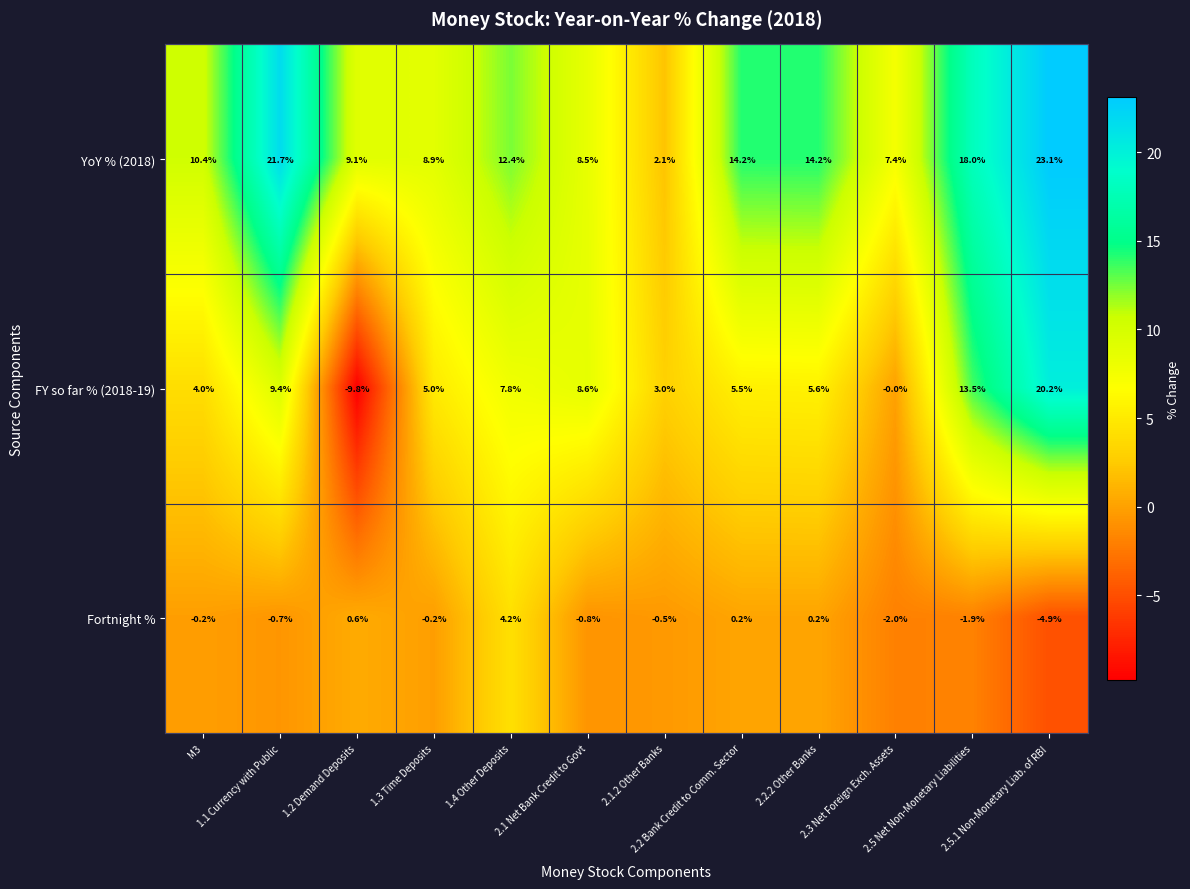

How many series are shown in this chart?

3